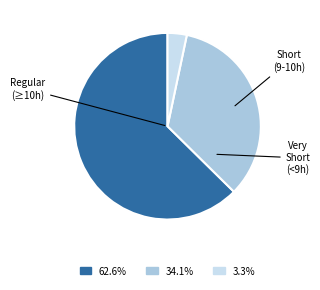

Is there any slice that represents more than half of the pie?

Yes